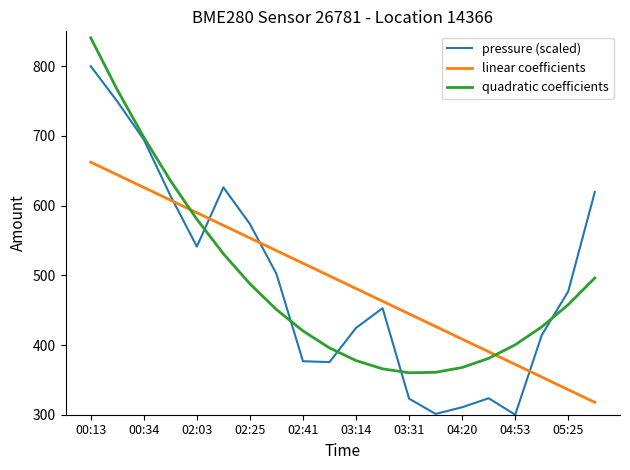

At how many categories does at least one series exceed 748?

2